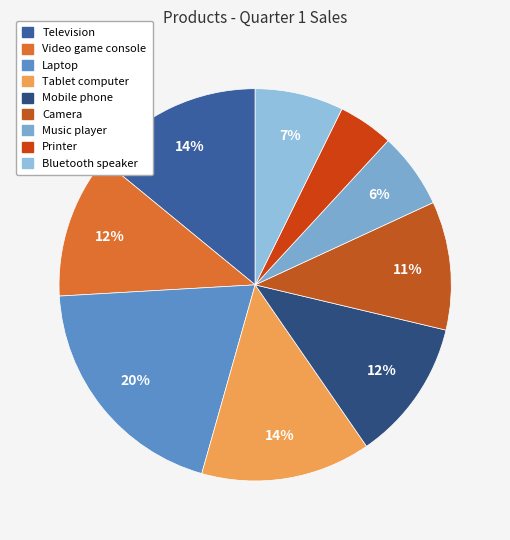

Count the number of slices in the pie.

9